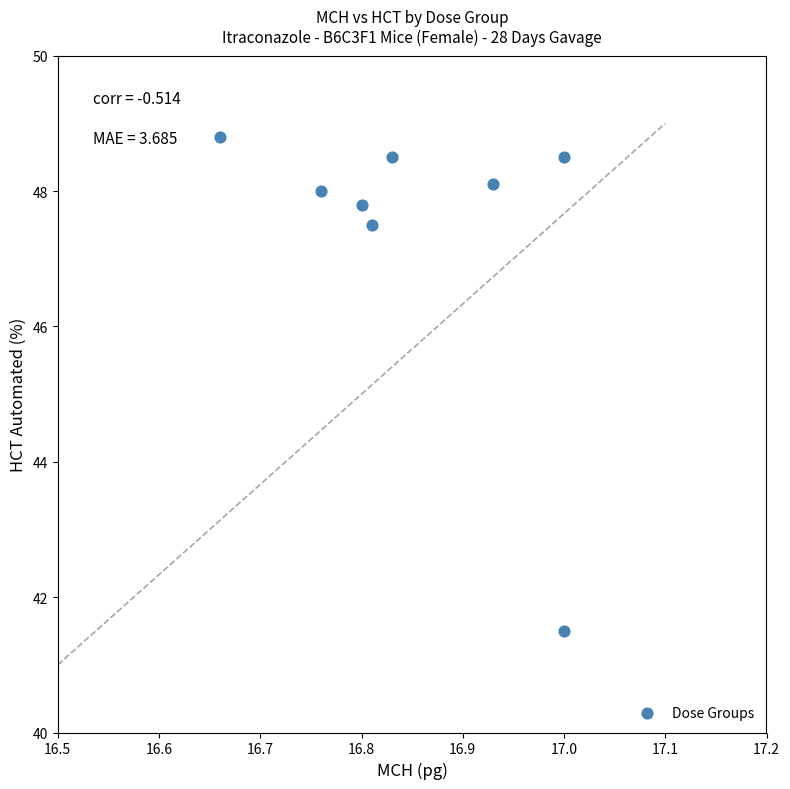

What Y value in the scatter plot is closest to 45?

47.5